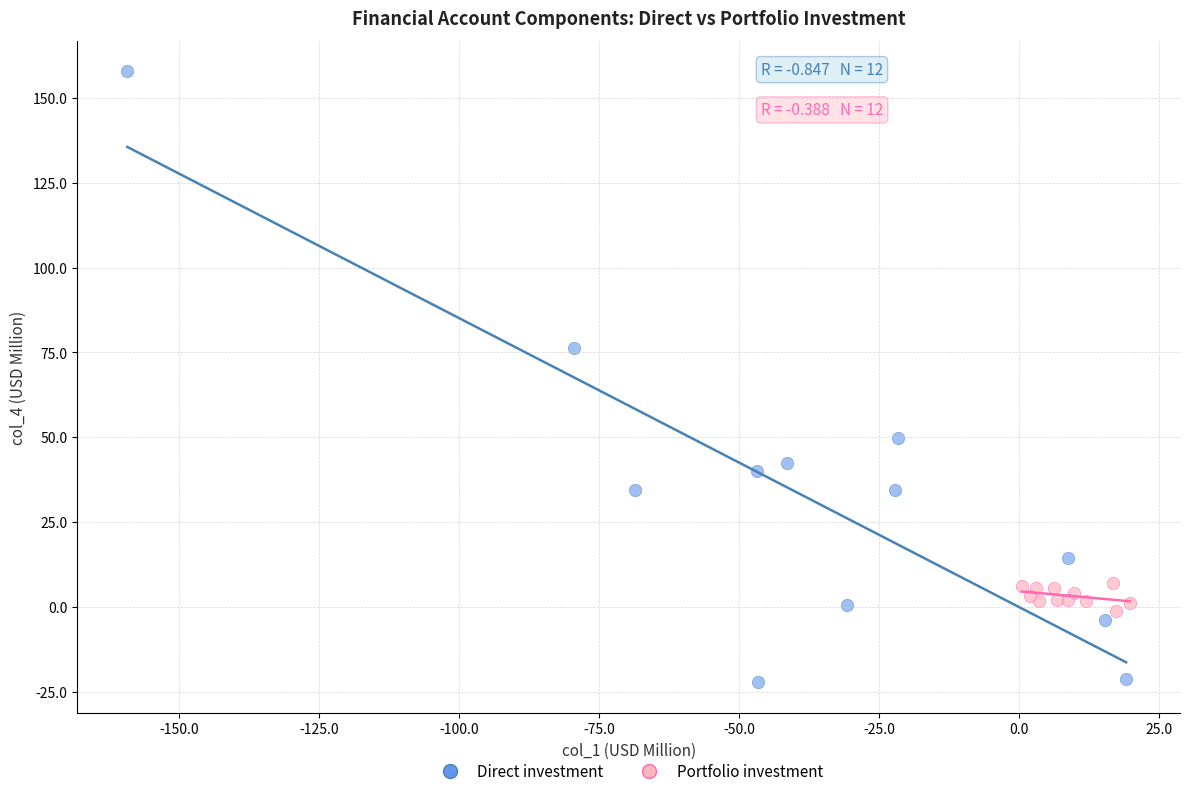

Which series has the largest Y range (max minus min)?

Direct investment